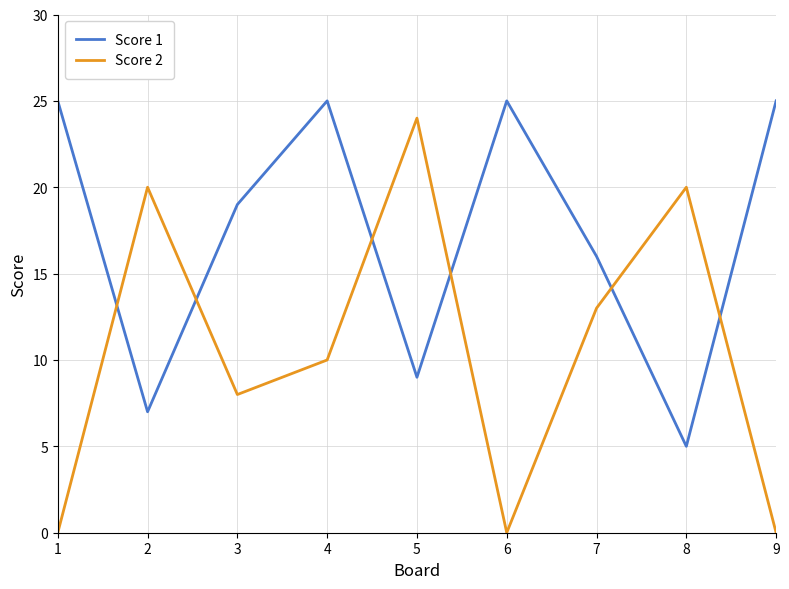

True or false: Score 2 and Score 1 intersect in this chart.

True